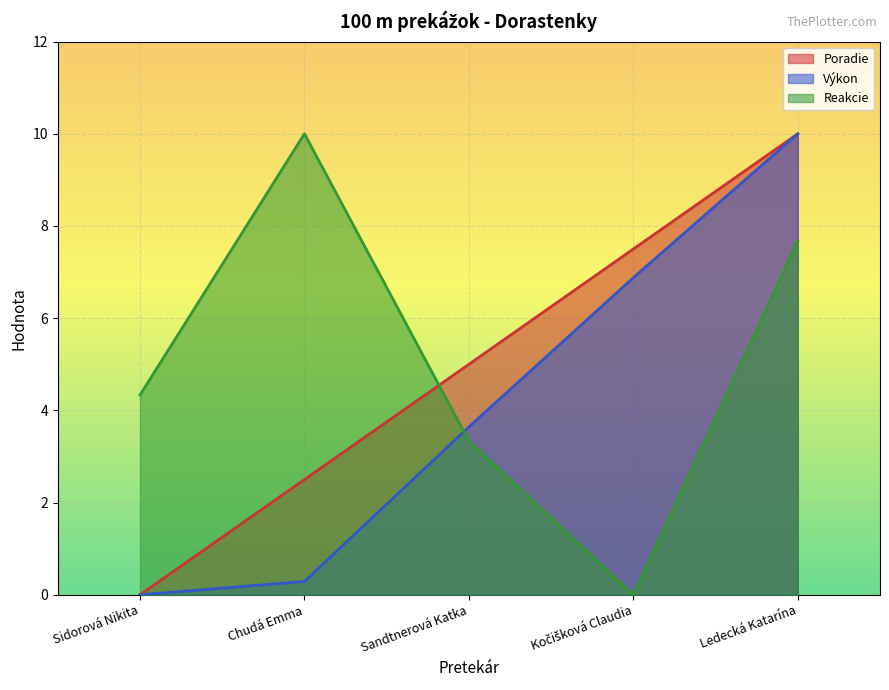

Is it true that Poradie equals 2.5 at Chudá Emma?

True